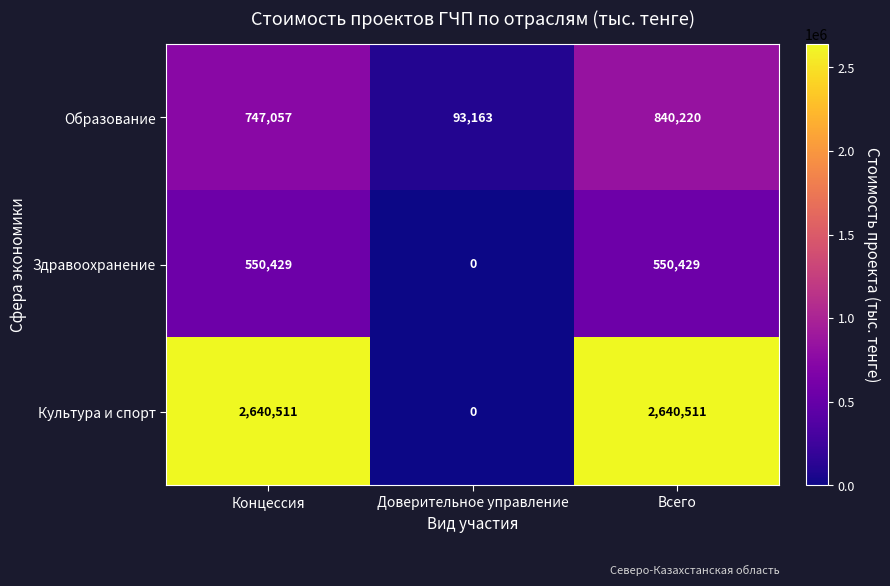

How many positive values does the Здравоохранение series have?

2